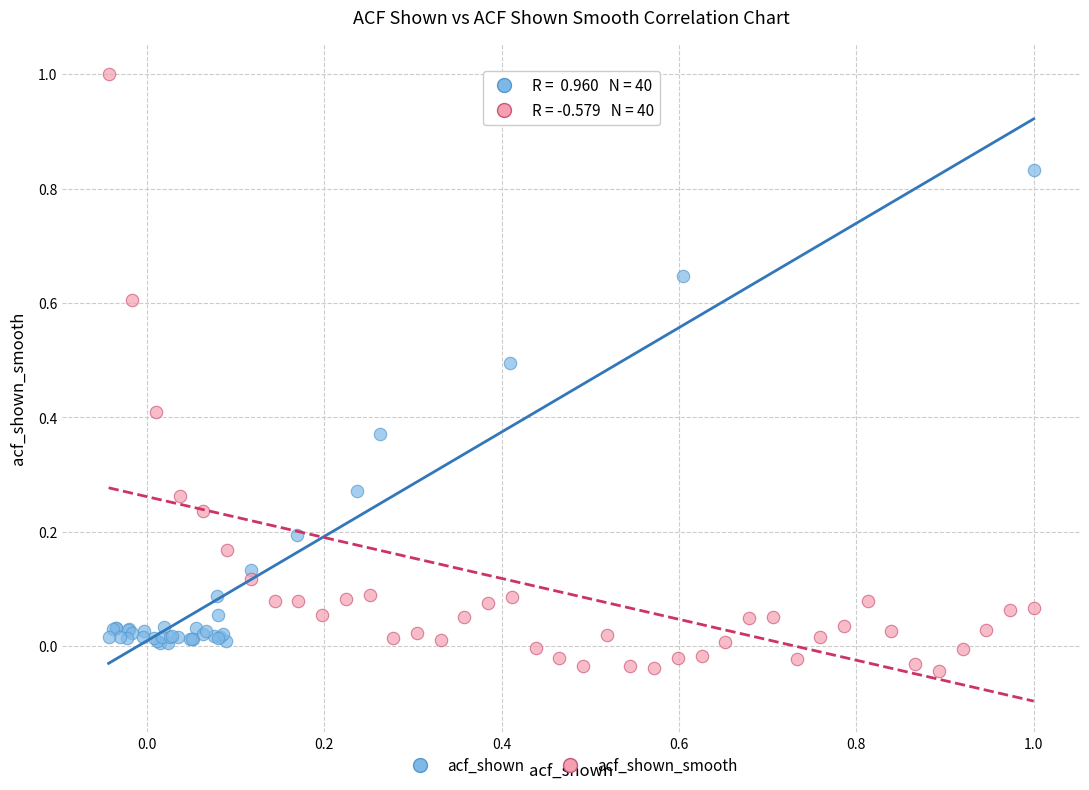

What are all the series names shown in the legend?

acf_shown, acf_shown_smooth